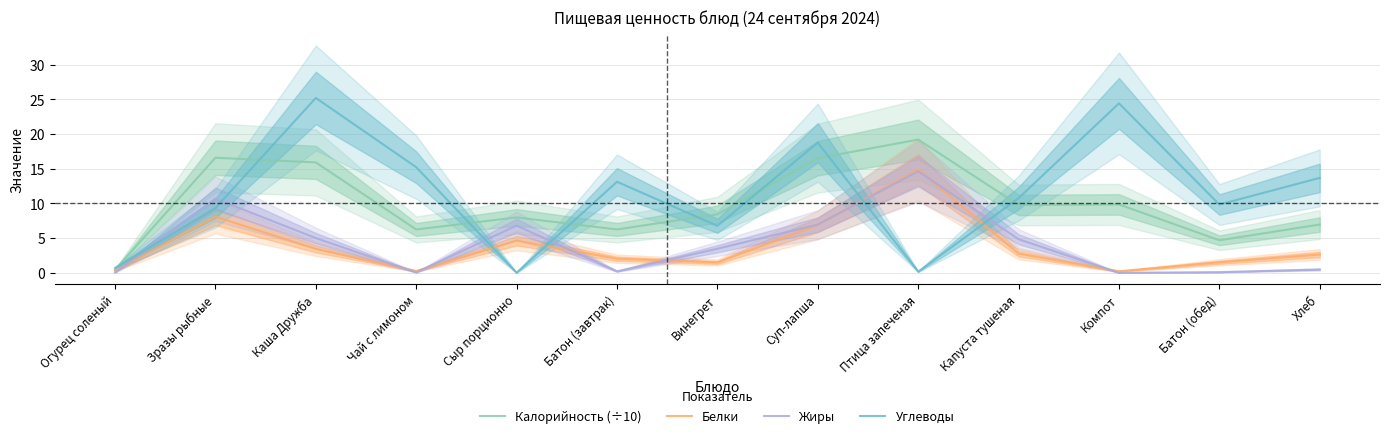

List the labels in order of Жиры value, smallest first.

Компот, Огурец соленый, Чай с лимоном, Батон (обед), Батон (завтрак), Хлеб, Винегрет, Капуста тушеная, Каша Дружба, Сыр порционно, Суп-лапша, Зразы рыбные, Птица запеченая